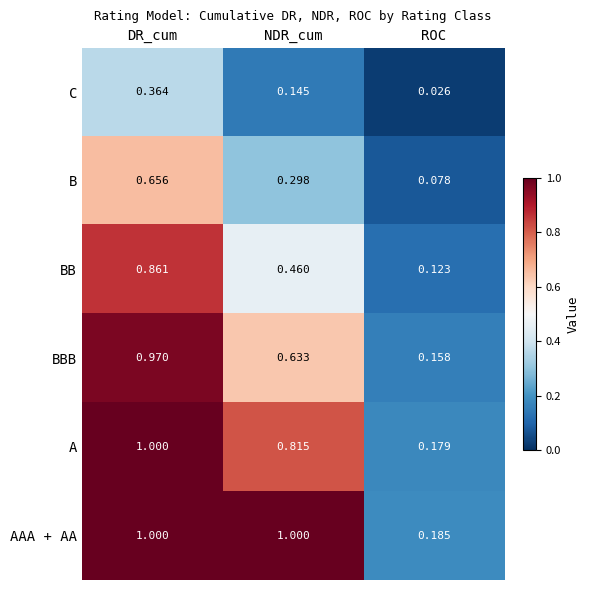

At which label is BBB closest to 0?

ROC